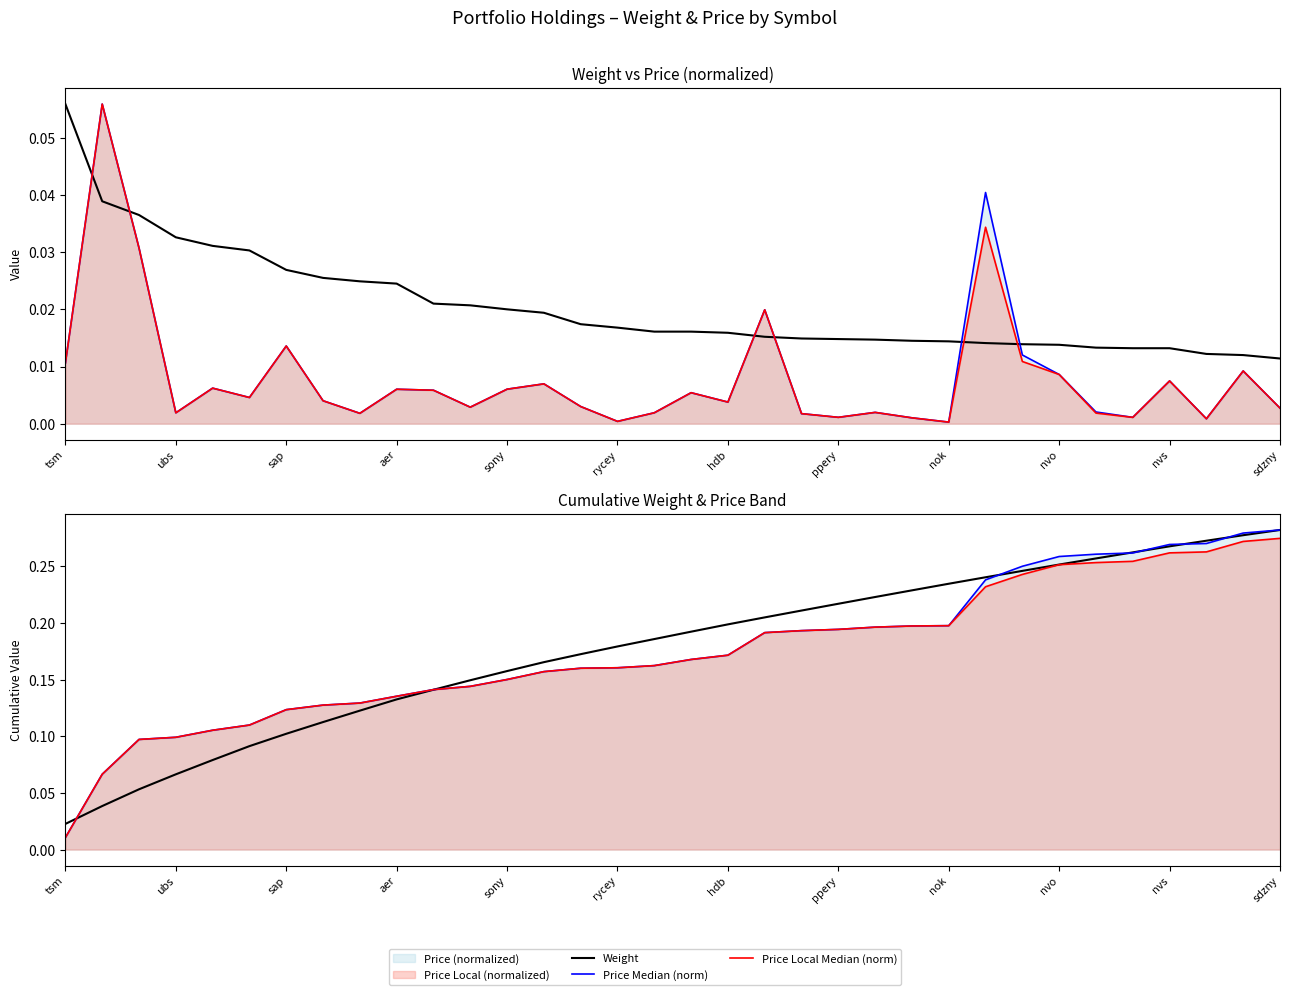

Which has a higher value, sdzny or 26?

sdzny